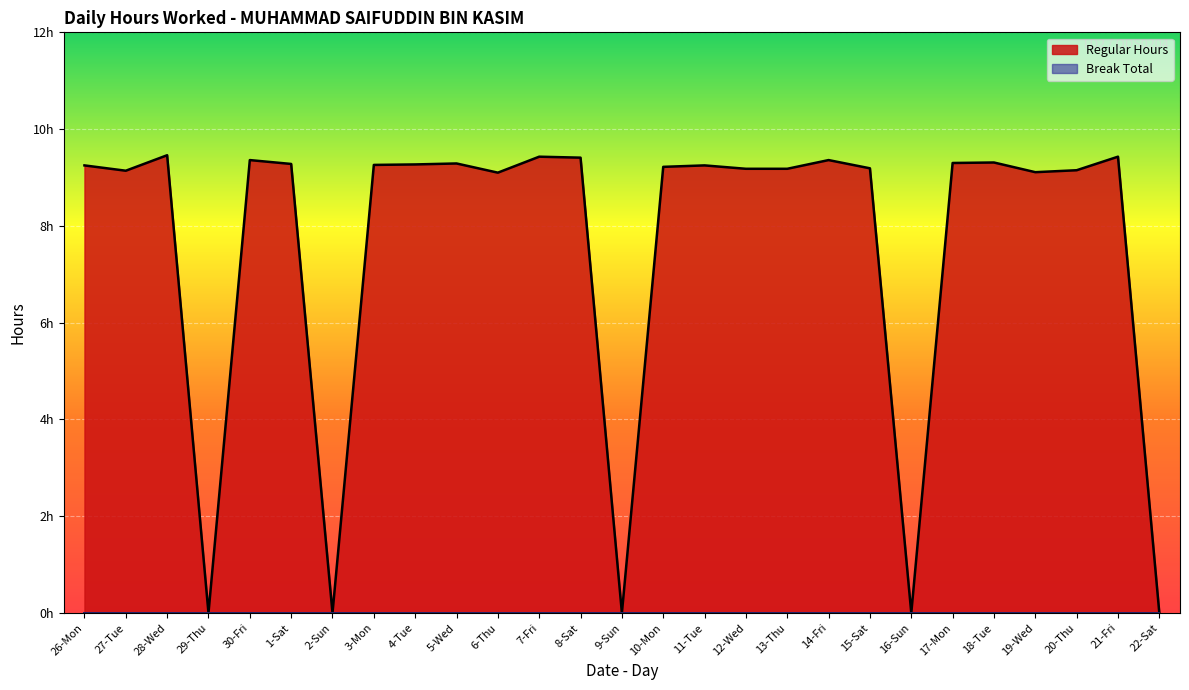

What is the value of the 15th point from the left?

9.2